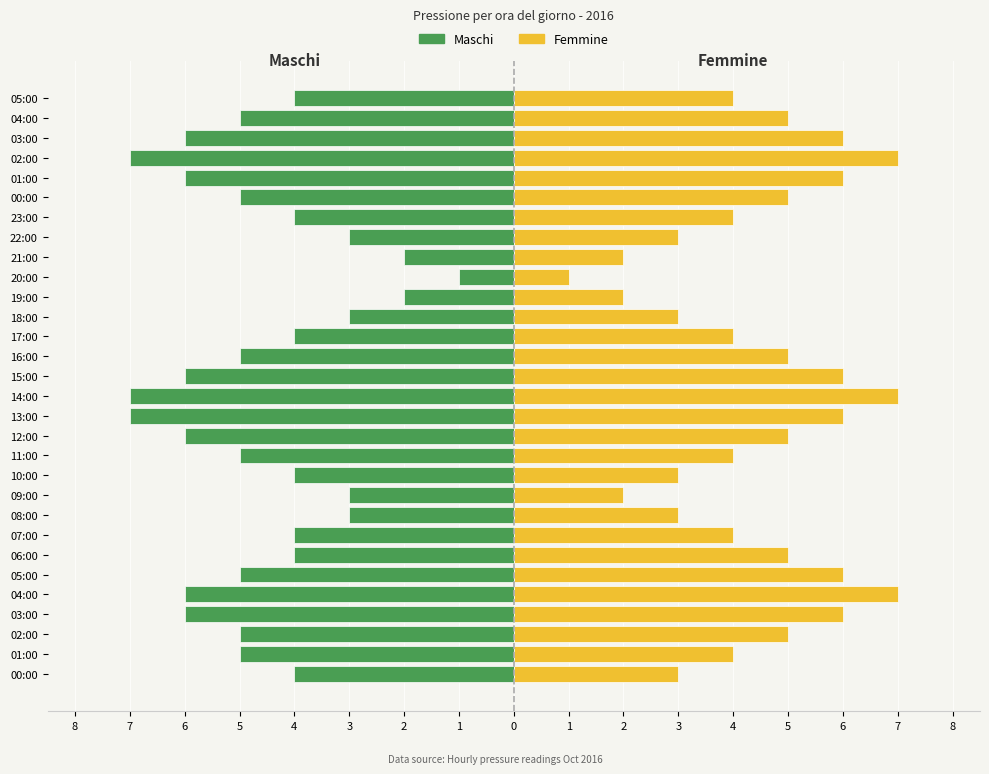

What is the approximate value of Maschi at 04:00?

-5